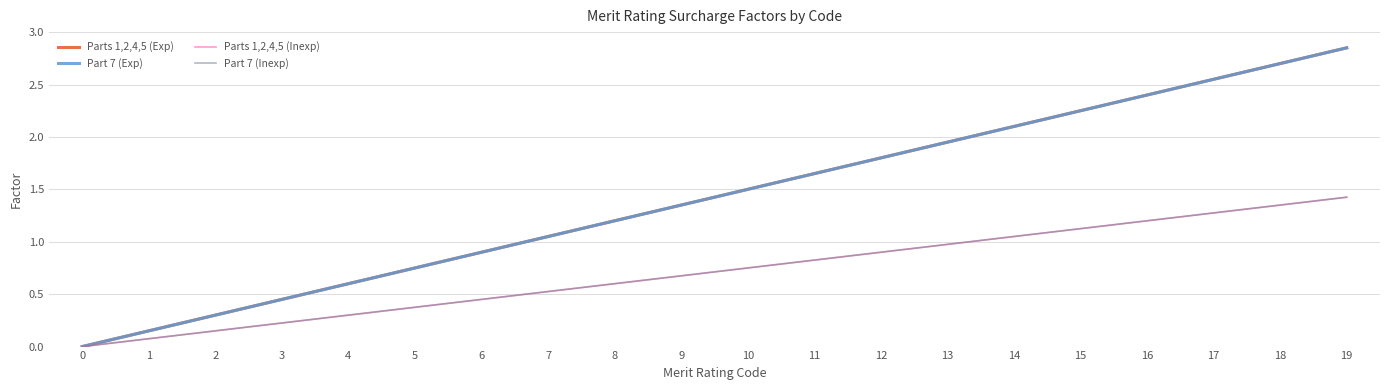

What is the difference between the maximum and minimum values in the Parts 1,2,4,5 (Exp) series?

2.9